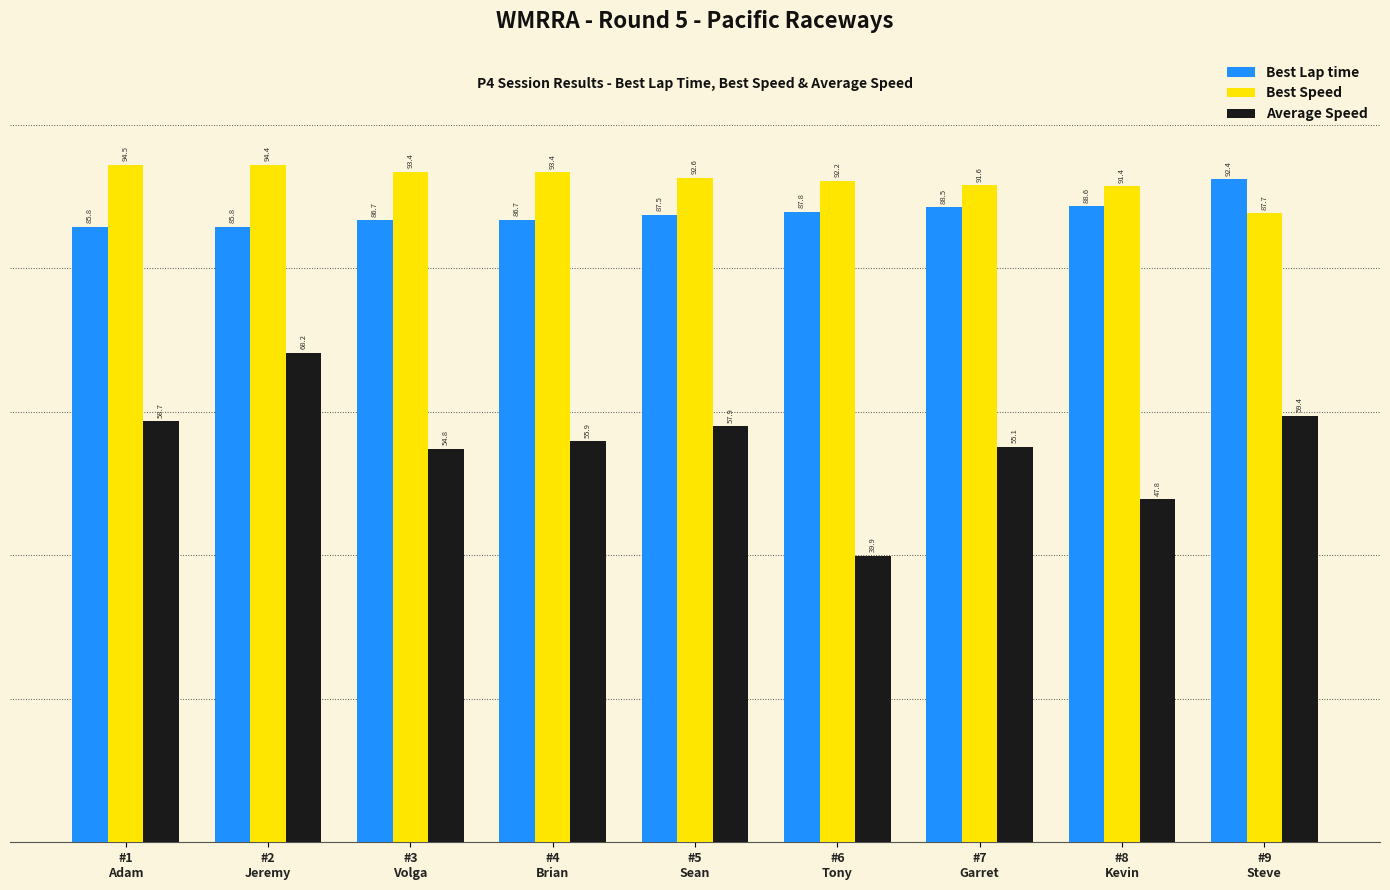

What is the difference between the maximum and second lowest values in the Best Lap time series?

6.6